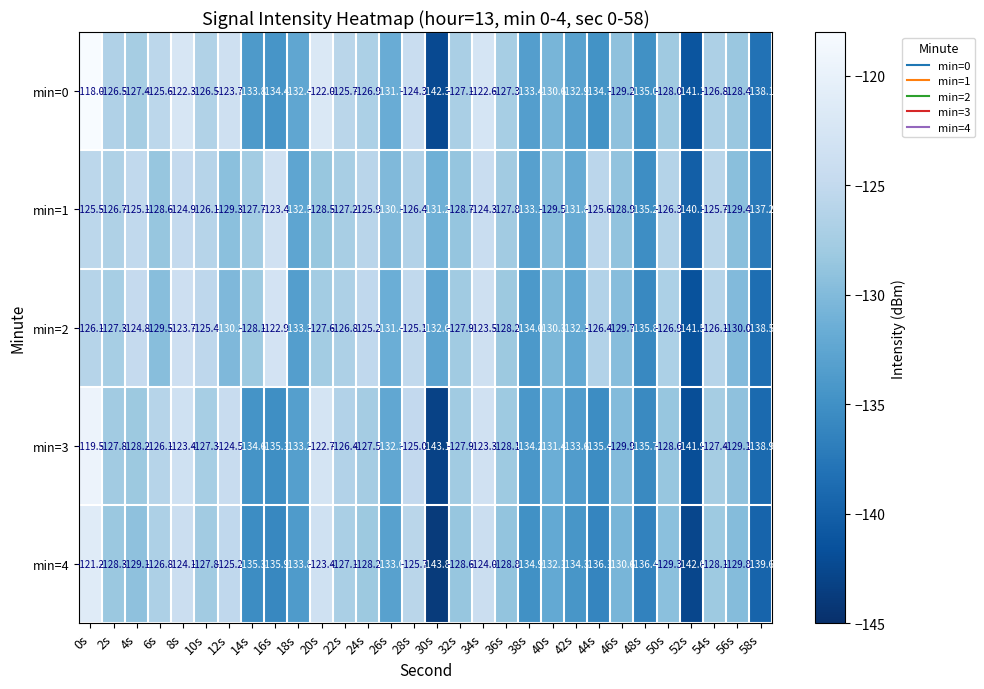

The min=4 series shows -129.8 at 56s. True or false?

True